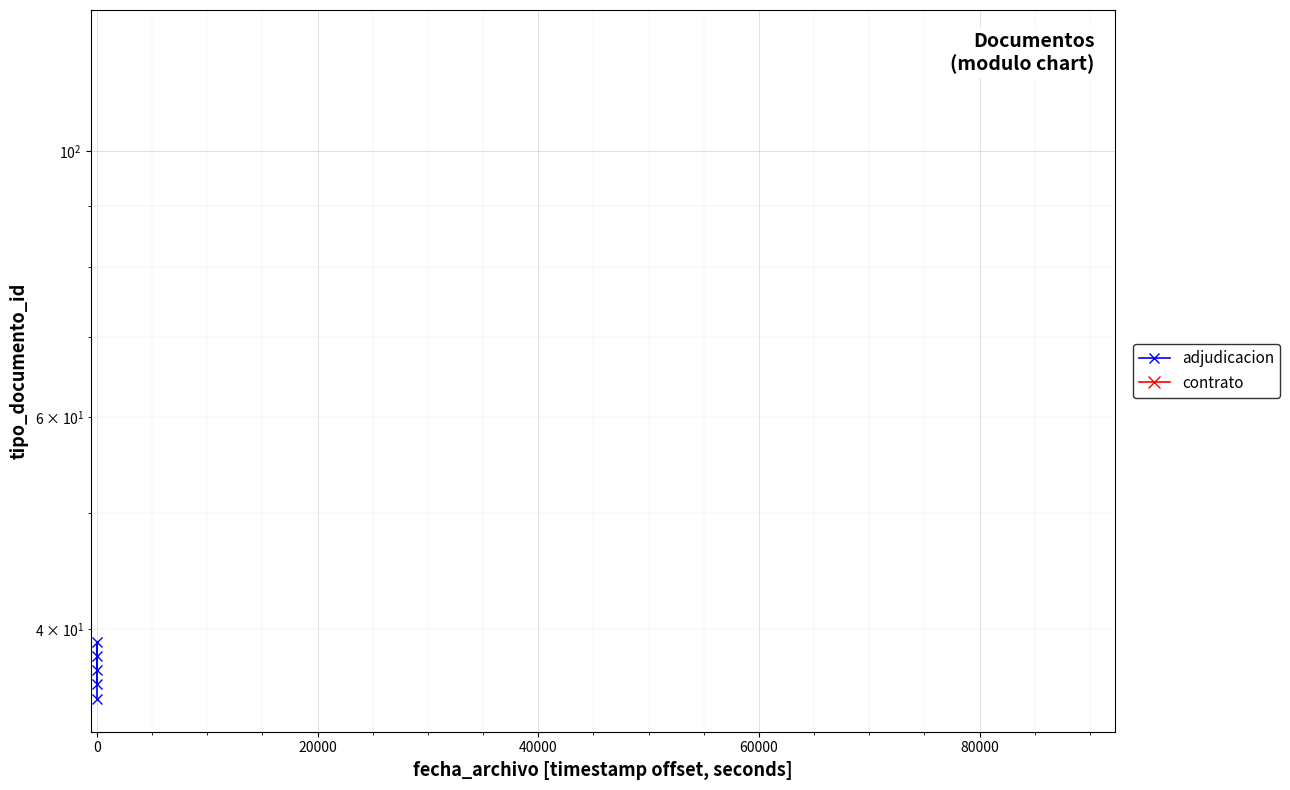

What is the change in value from 0 to 20000?

-2